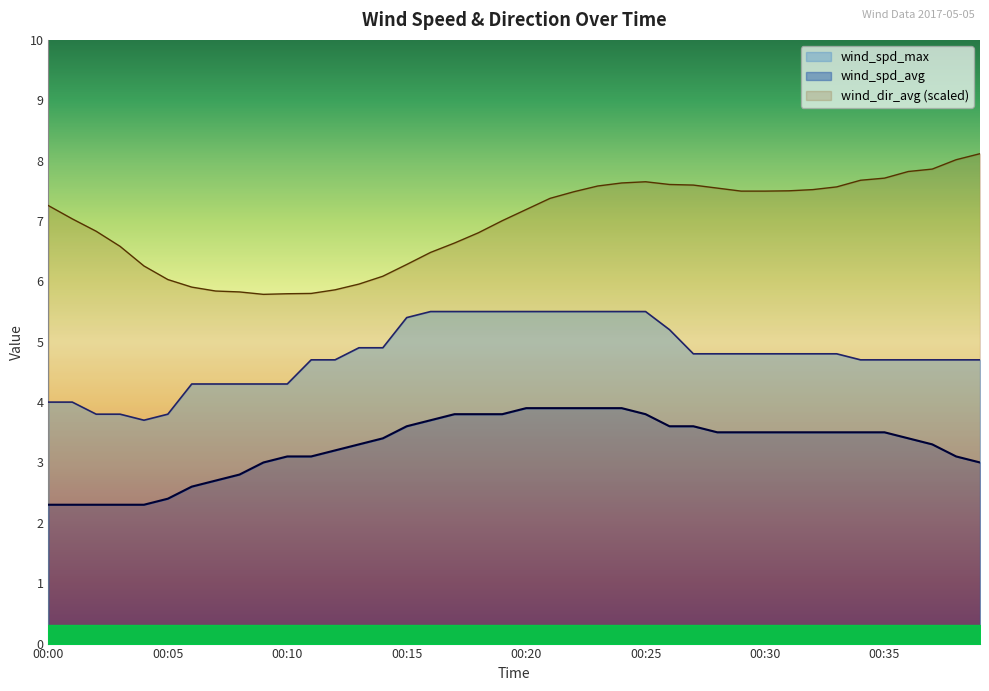

True or false: wind_spd_max and wind_dir_avg intersect in this chart.

False